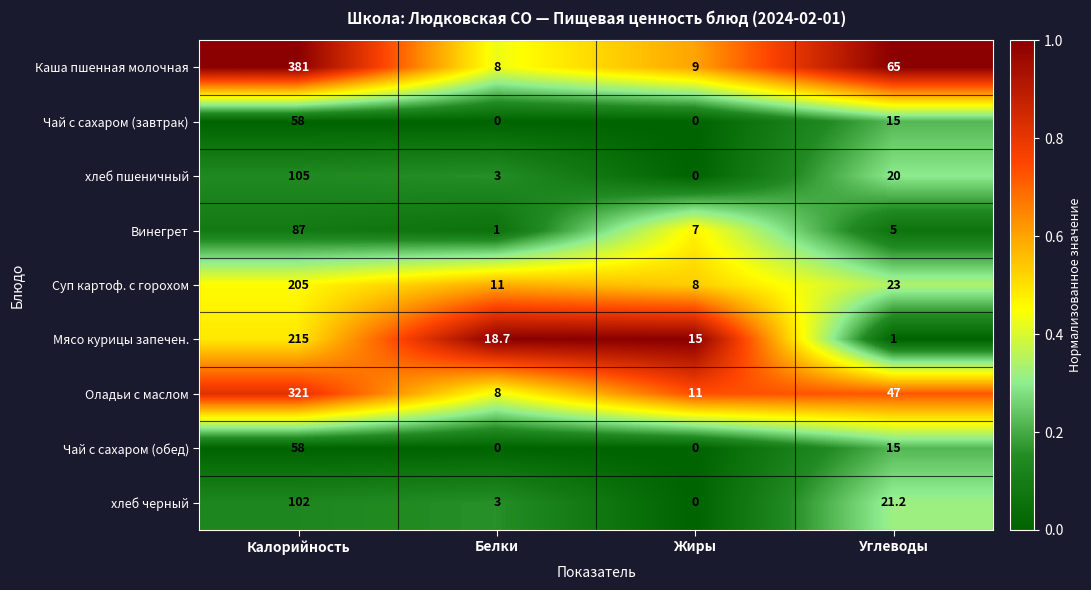

At how many categories does at least one series exceed 0?

4